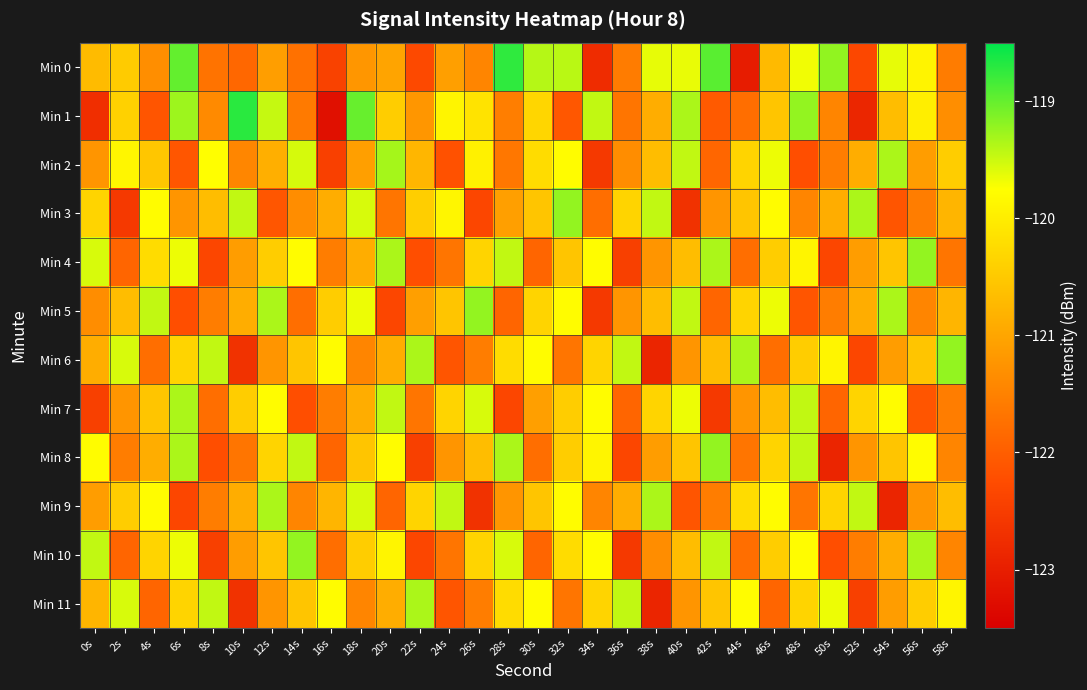

Which has a higher value, 2s or 40s?

40s